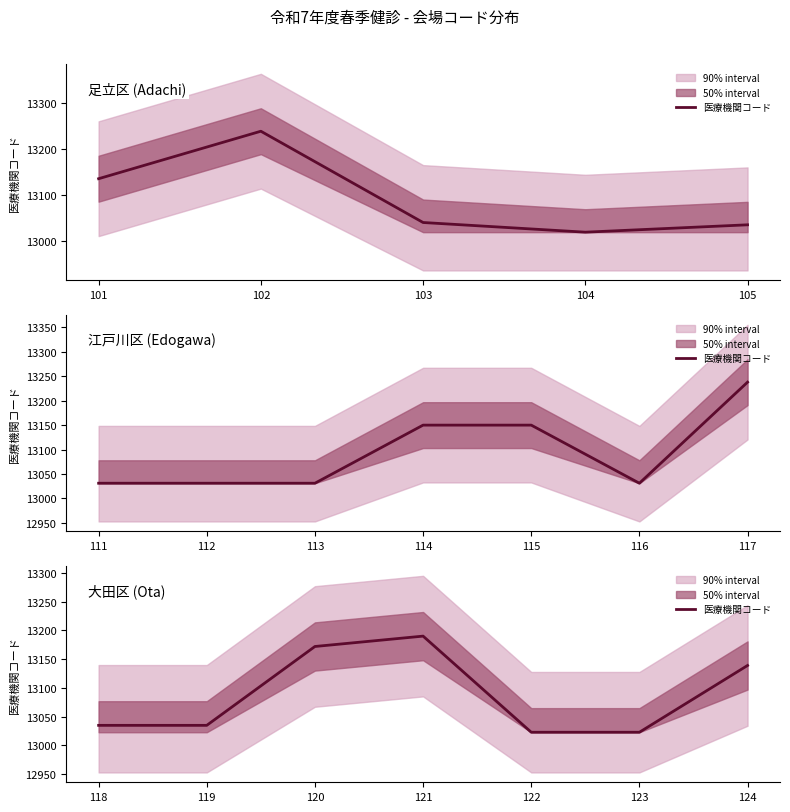

What is the ratio of the value at 120 to the value at 119?

1.0